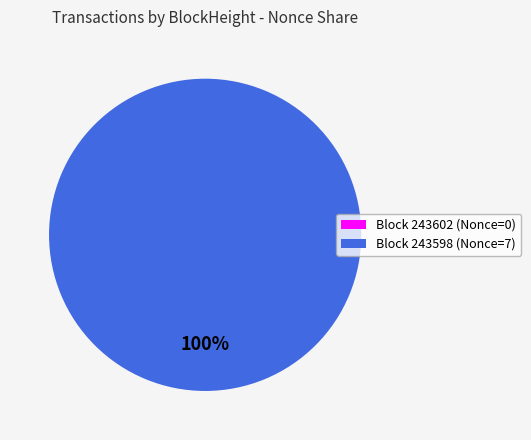

How many slices are in this pie chart?

2